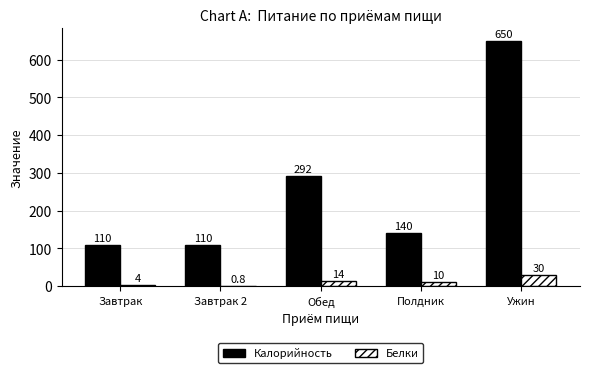

Which series has the largest total across all categories?

Калорийность